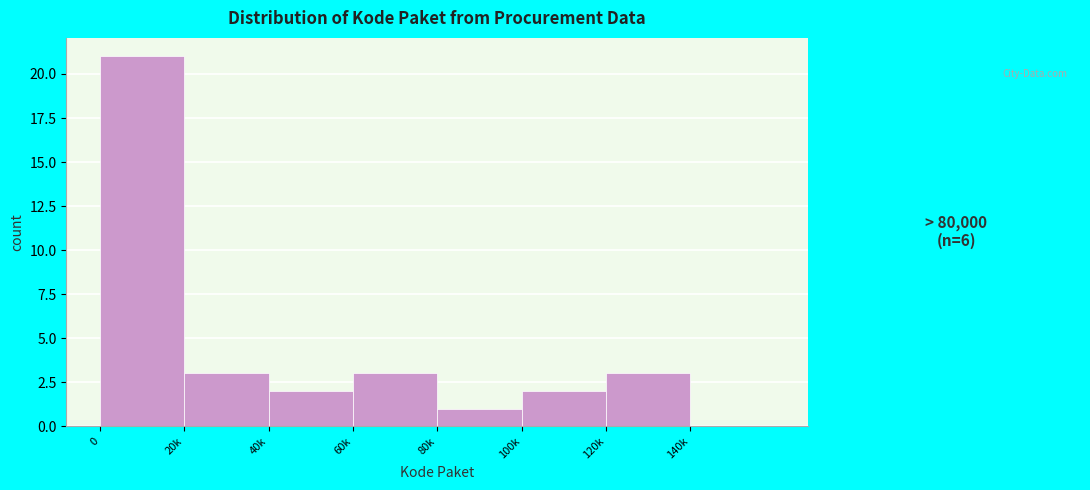

Reading right to left, transcribe all the data shown in this chart.

140k=0	120k=3	100k=2	80k=1	60k=3	40k=2	20k=3	0=21